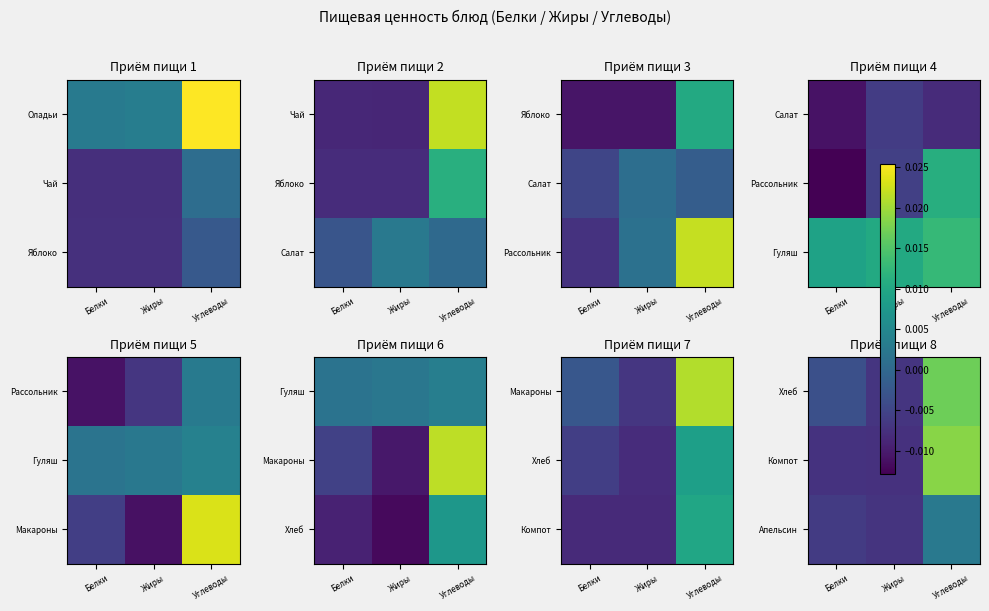

List the labels in order of Компот value, largest first.

Углеводы, Белки, Жиры